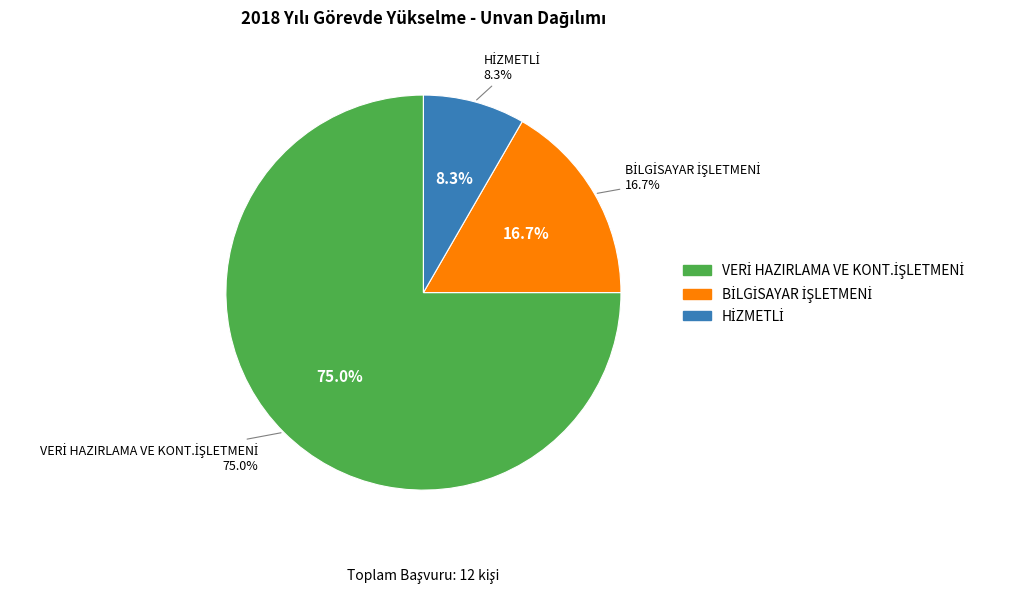

What is the change in value from BİLGİSAYAR İŞLETMENİ to HİZMETLİ?

-1